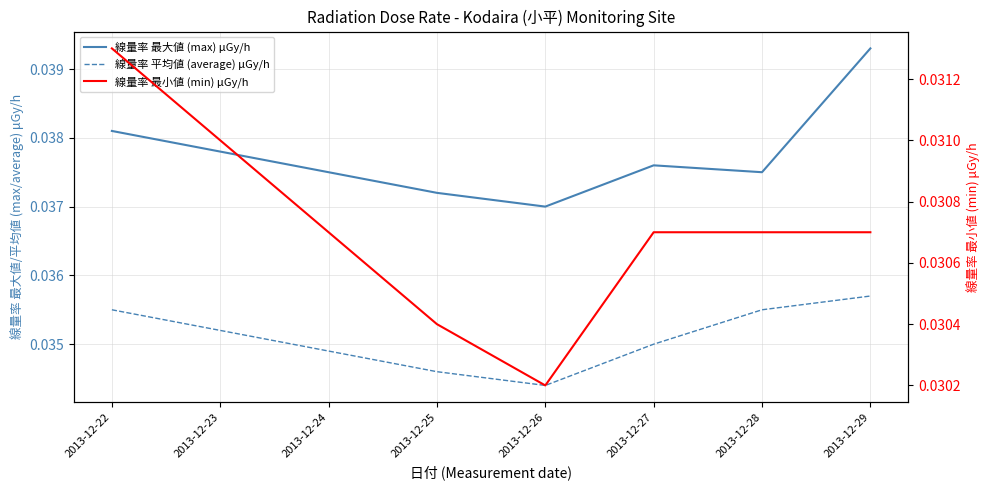

True or false: 線量率 最小値 (min) μGy/h and 線量率 平均値 (average) μGy/h intersect in this chart.

False